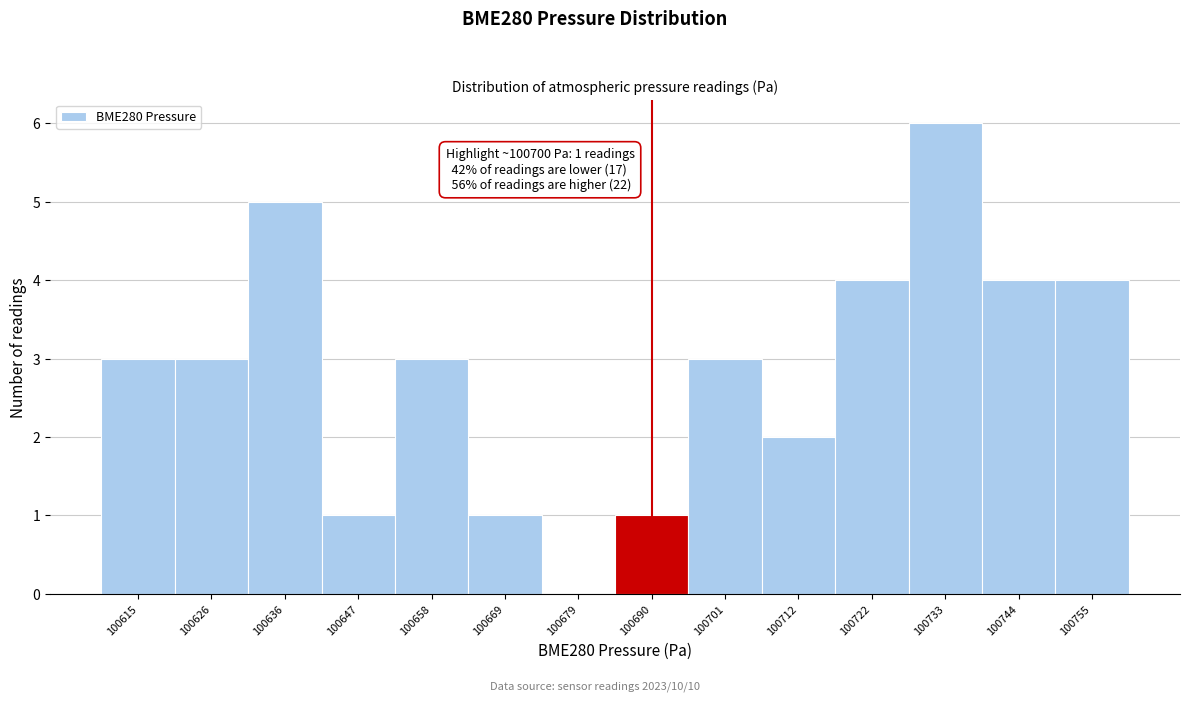

Reading right to left, transcribe all the data shown in this chart.

100755=4	100744=4	100733=6	100722=4	100712=2	100701=3	100690=1	100679=0	100669=1	100658=3	100647=1	100636=5	100626=3	100615=3